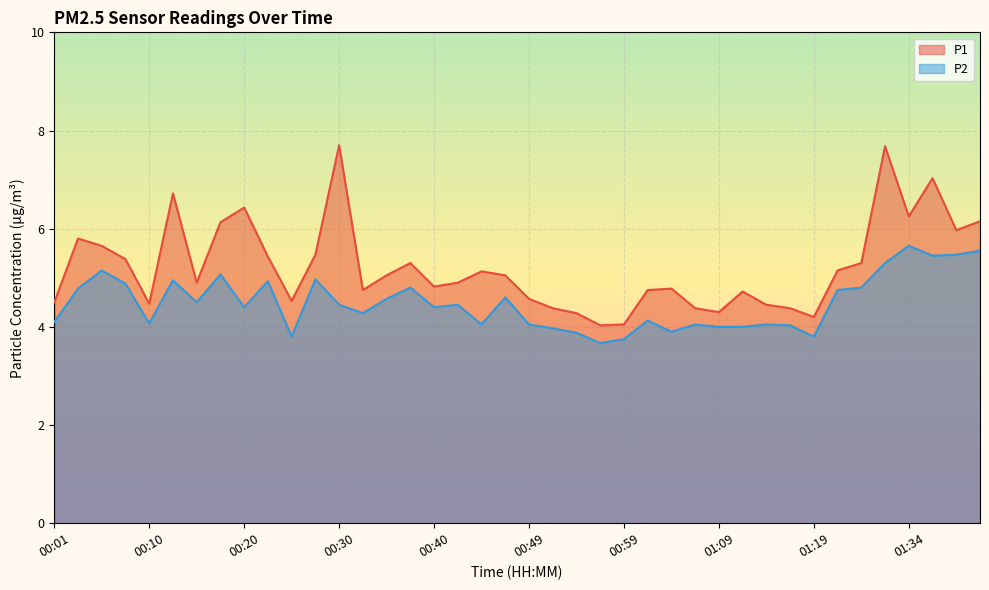

At how many categories does at least one series exceed 7?

3